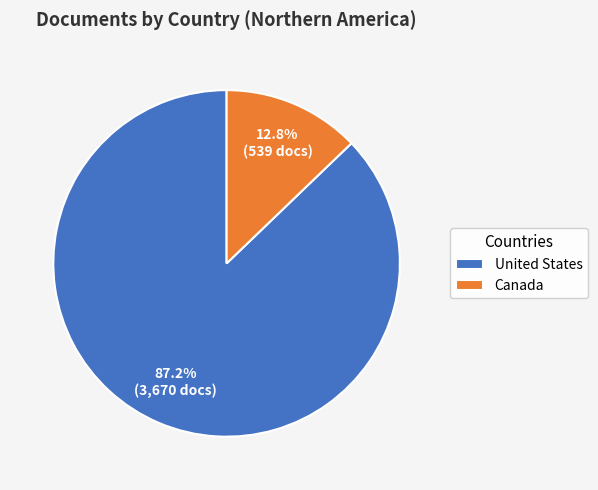

How many slices are in this pie chart?

2